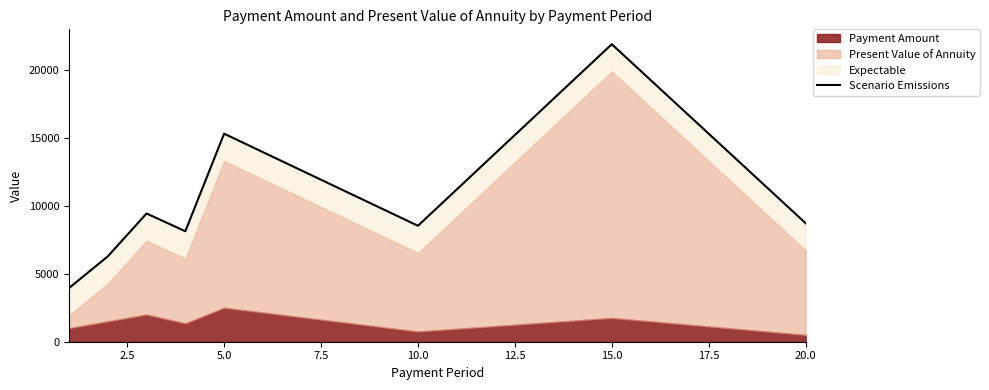

Is it true that the value at 15.0 is 21914.4?

True